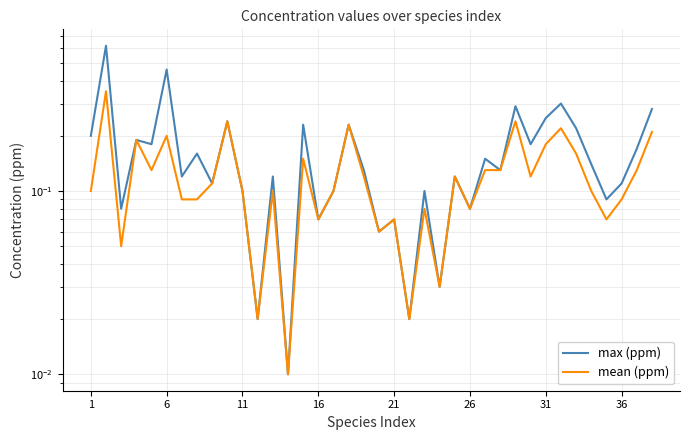

Is the value of mean (ppm) at 27 greater than the value of max (ppm) at 35?

Yes